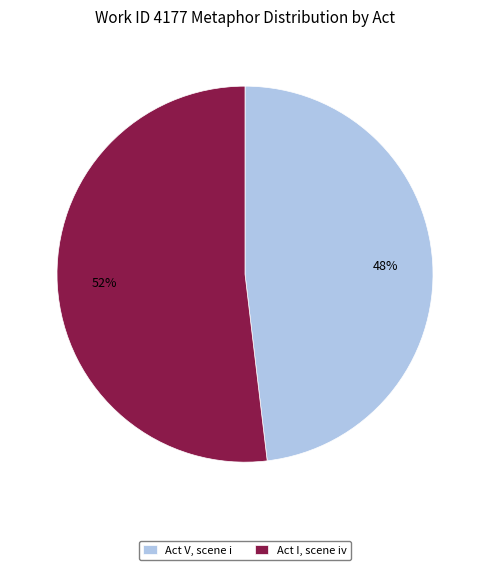

Combined, do Act V, scene i and Act I, scene iv account for over 50%?

Yes